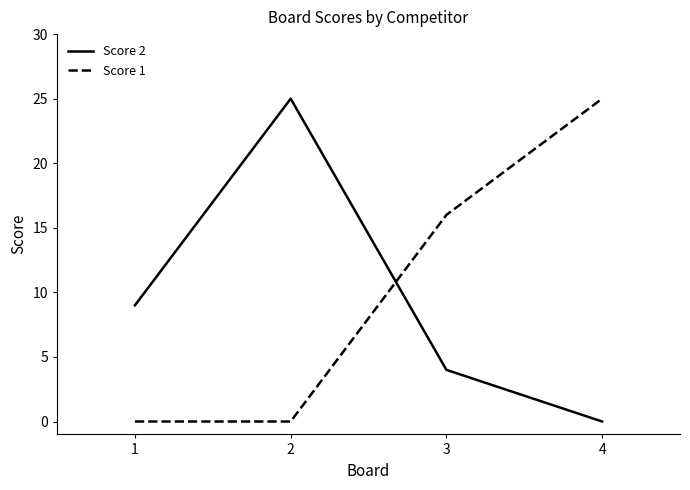

What is the sum of all Score 1 values?

41